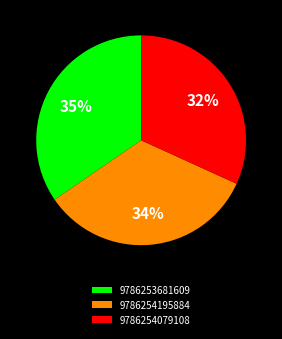

Between 9786253681609 and 9786254079108, which is larger?

9786253681609